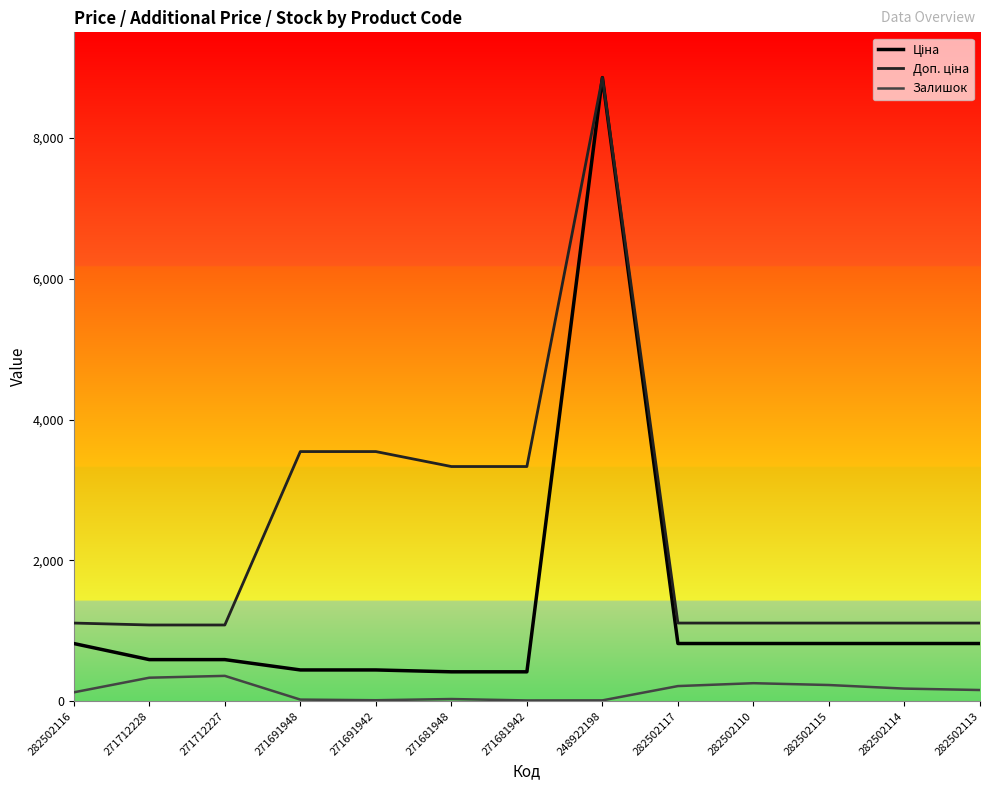

How many lines are shown in the chart?

3